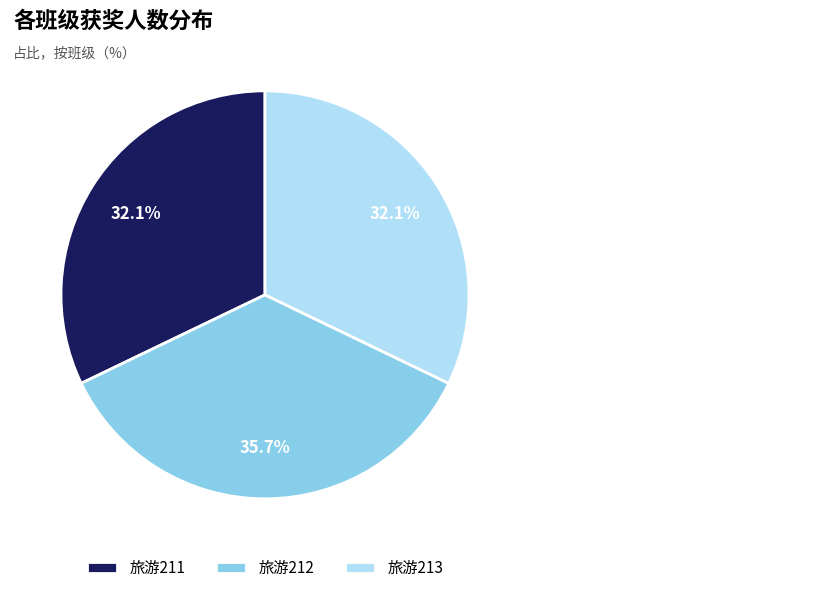

What percentage is the 旅游213 slice, to the nearest percent?

32%